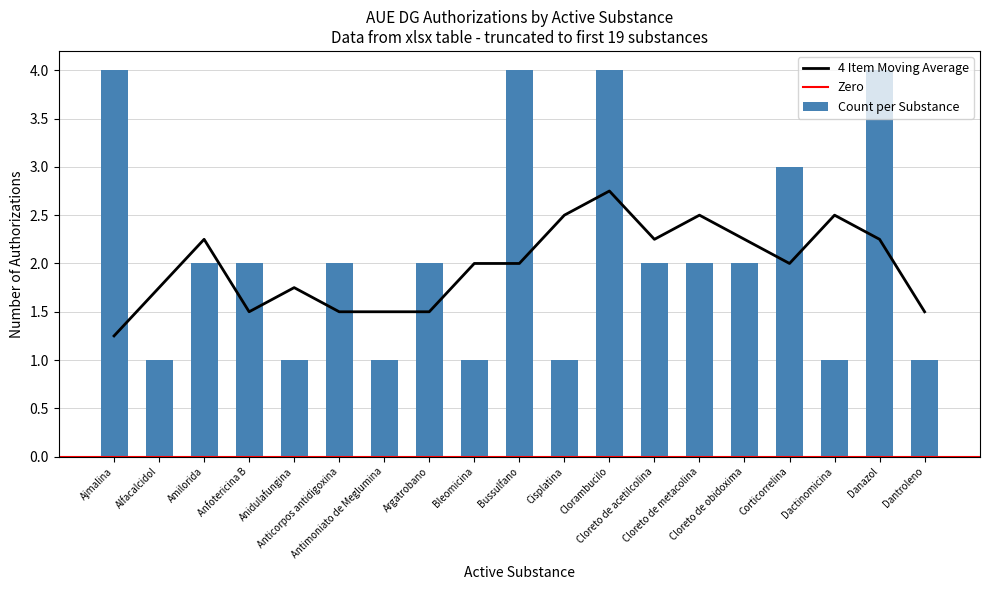

What is the label of the 13th bar from the left?

Cloreto de acetilcolina